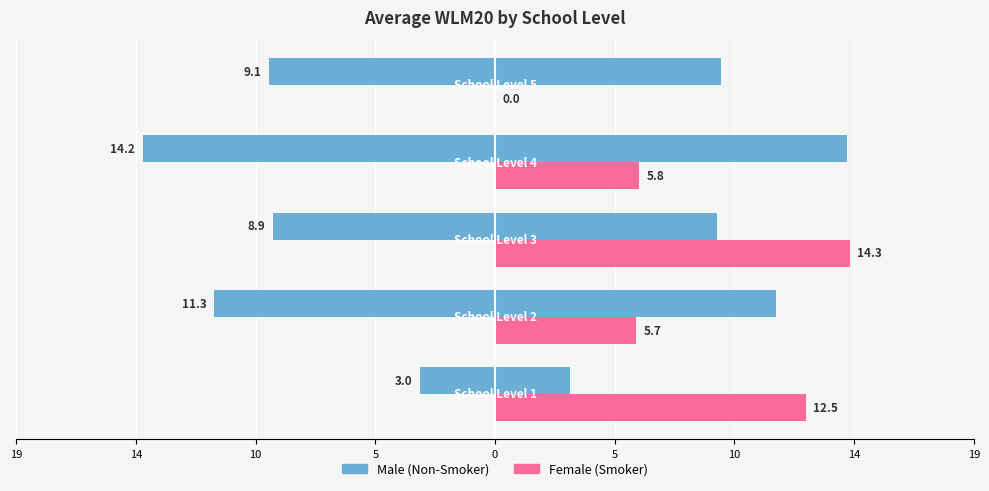

Which series changed the most between 19 and 10?

Male